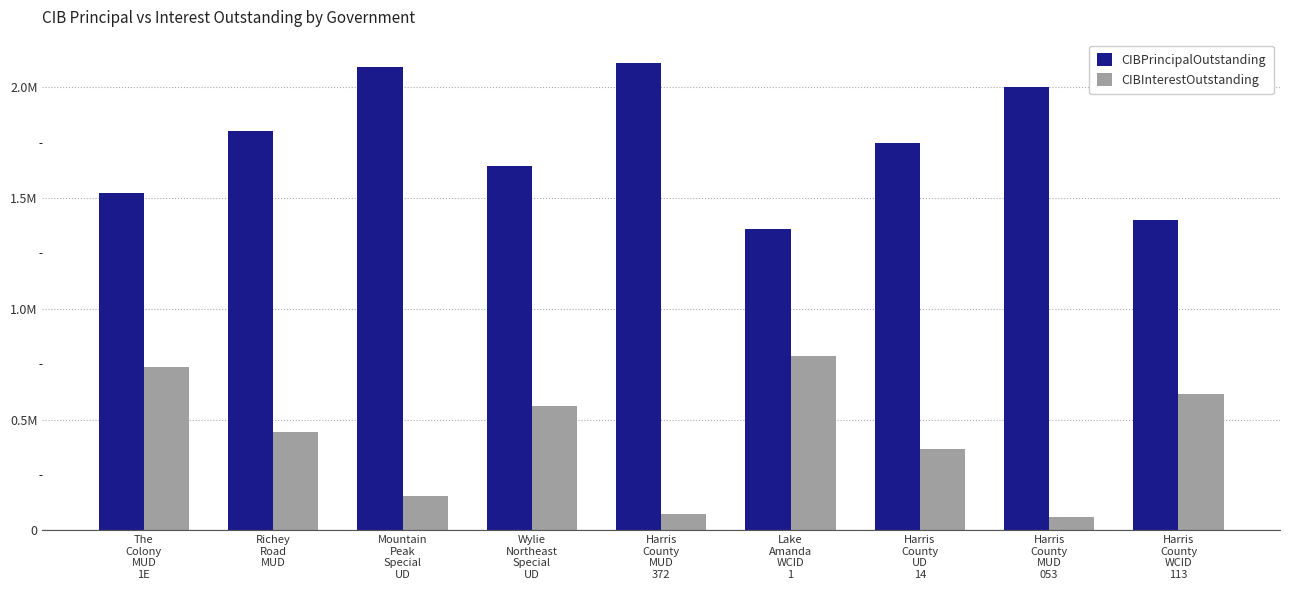

What position from the left is Harris
County
MUD
372?

5